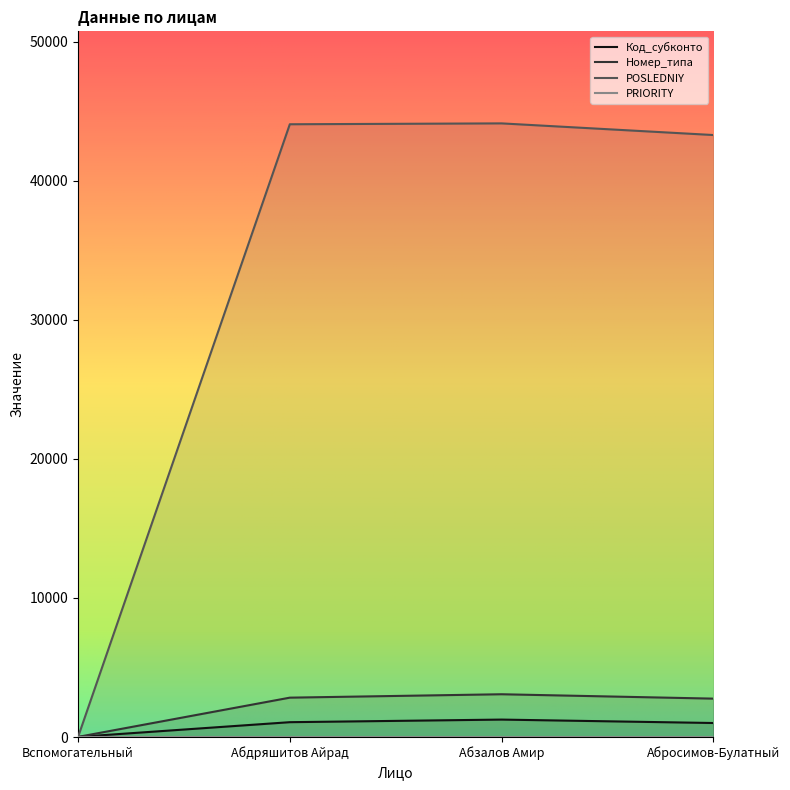

What is the label of the 2nd point from the right?

Абзалов Амир